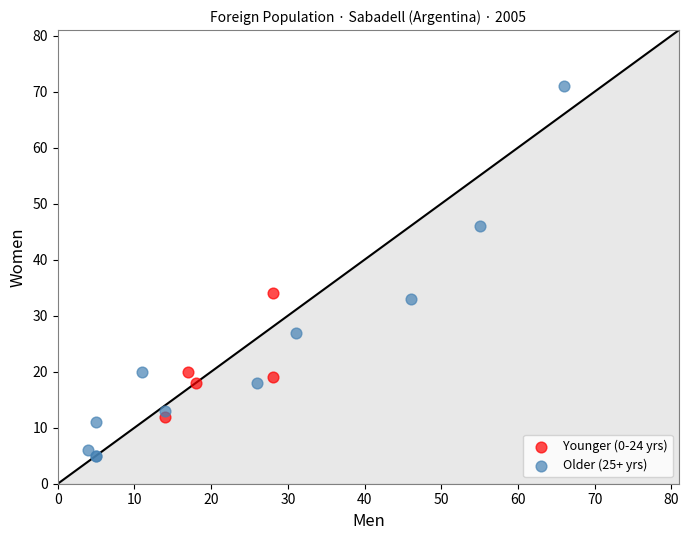

Which series reaches the maximum Y coordinate?

Older (25+ yrs)